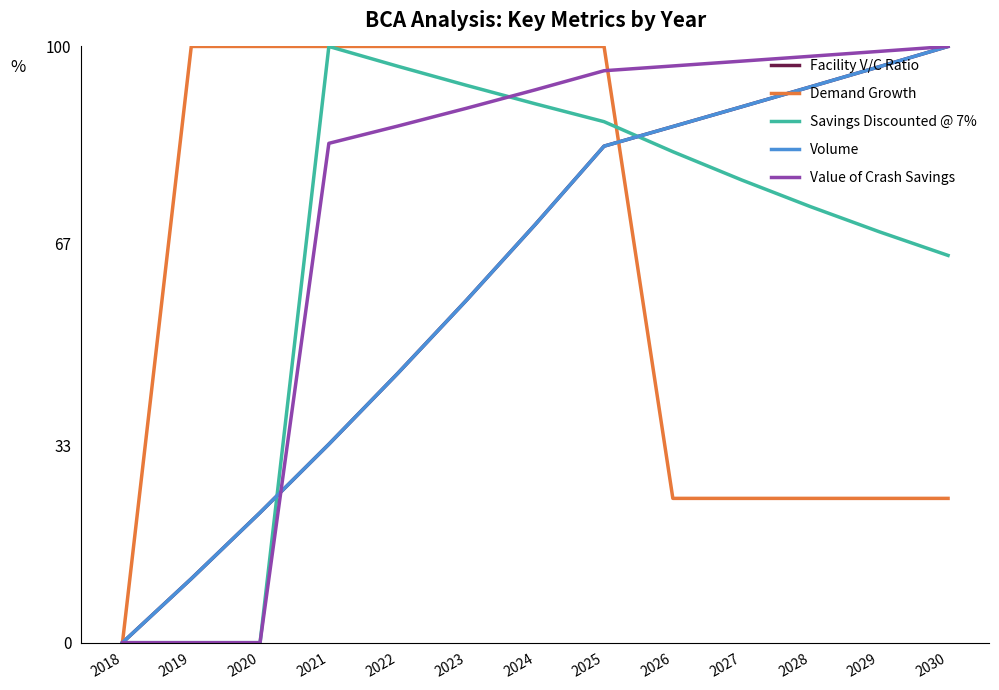

Is this an area chart (filled region under the line)?

No